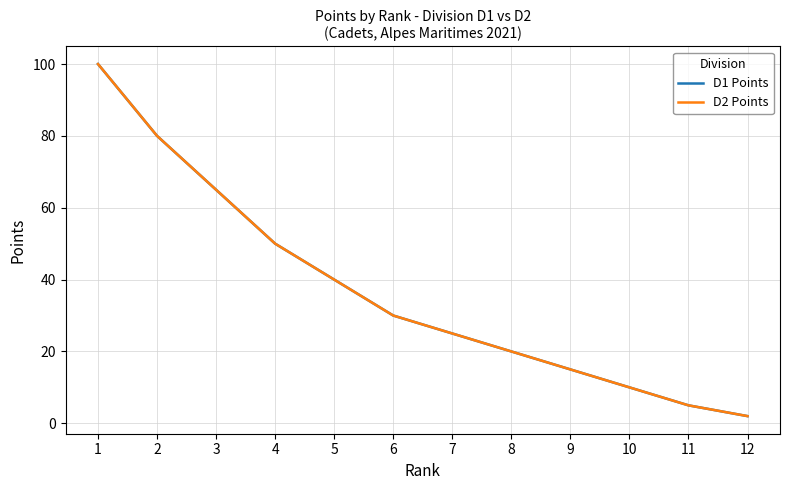

Does the chart display data point markers on the line(s)?

No